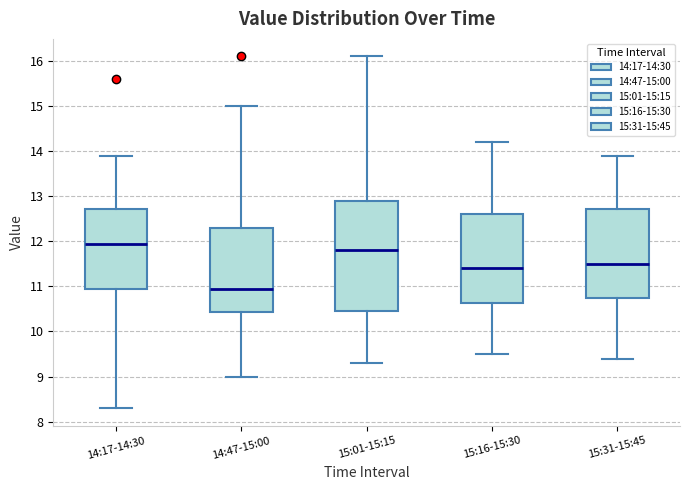

Reading left to right, transcribe this box plot: for each box, give where its median line is, the range the box spans, and where its two whiskers end, as read against the y-axis. The values are not printed on the chart, so give them approximately, as read against the axis.

14:17-14:30: median 12.0, box 11.0 to 12.7, whiskers 8.3 to 13.9
14:47-15:00: median 11.0, box 10.4 to 12.3, whiskers 9.0 to 15.0
15:01-15:15: median 11.8, box 10.5 to 12.9, whiskers 9.3 to 16.1
15:16-15:30: median 11.4, box 10.6 to 12.6, whiskers 9.5 to 14.2
15:31-15:45: median 11.5, box 10.8 to 12.7, whiskers 9.4 to 13.9